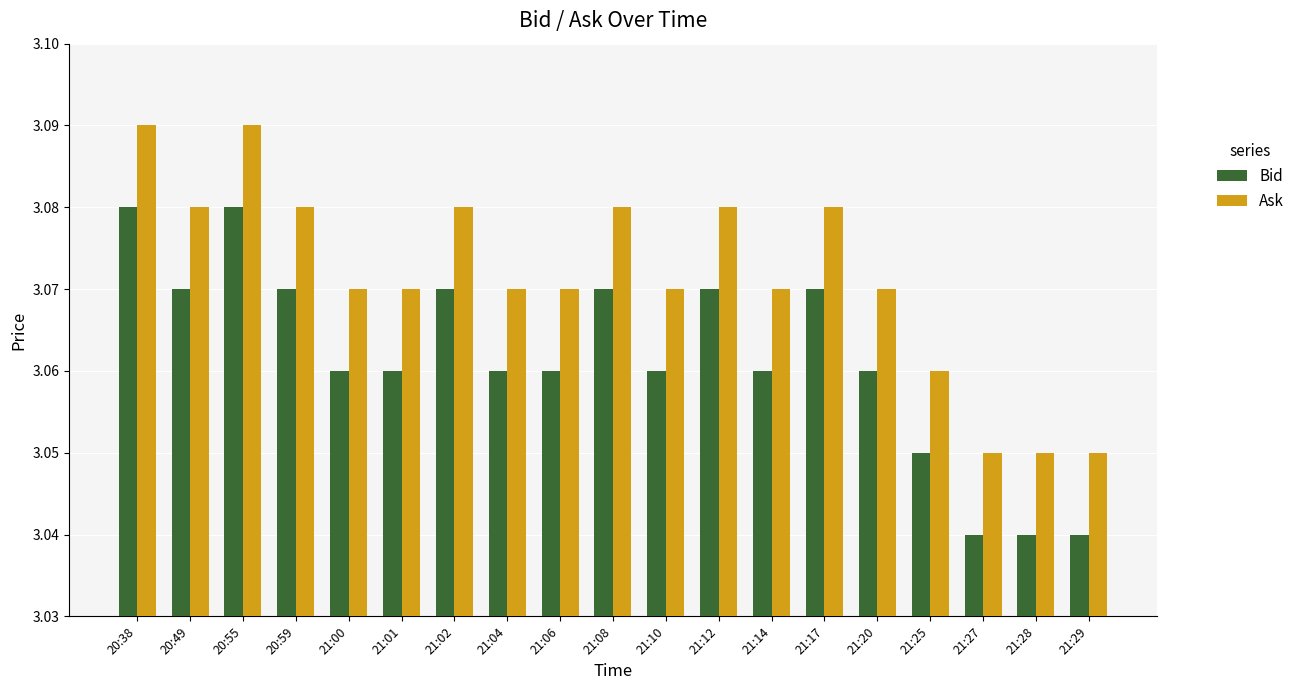

Count the Ask values in the range 3 to 4.

19